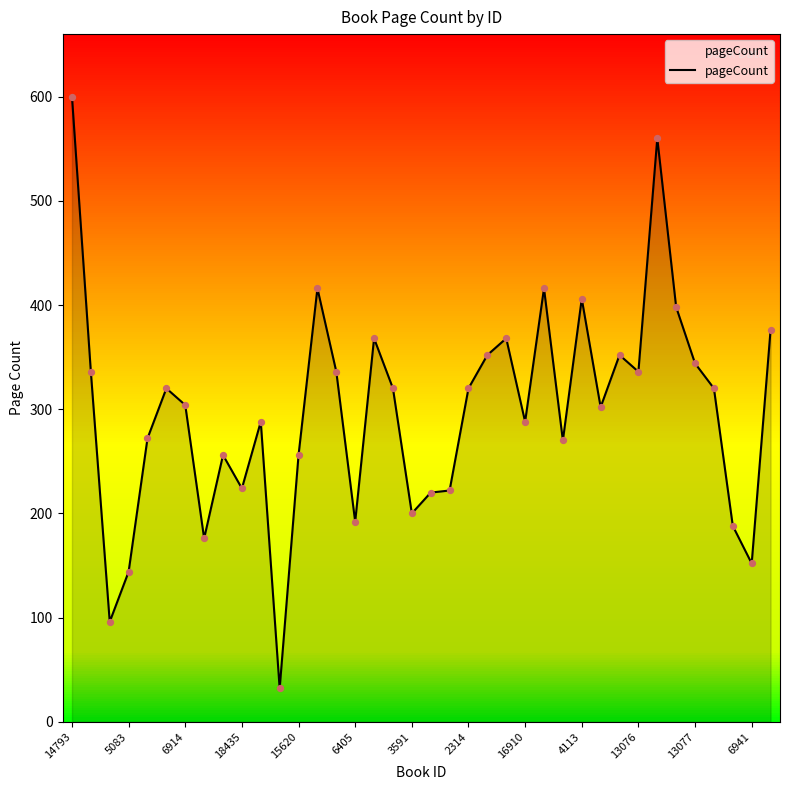

What is the smallest value displayed?

32